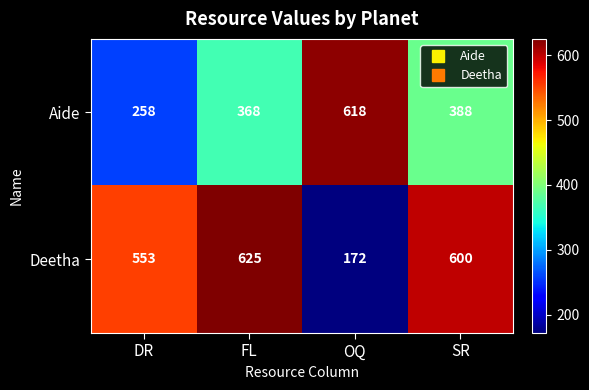

What is the total value across all series at DR?

811